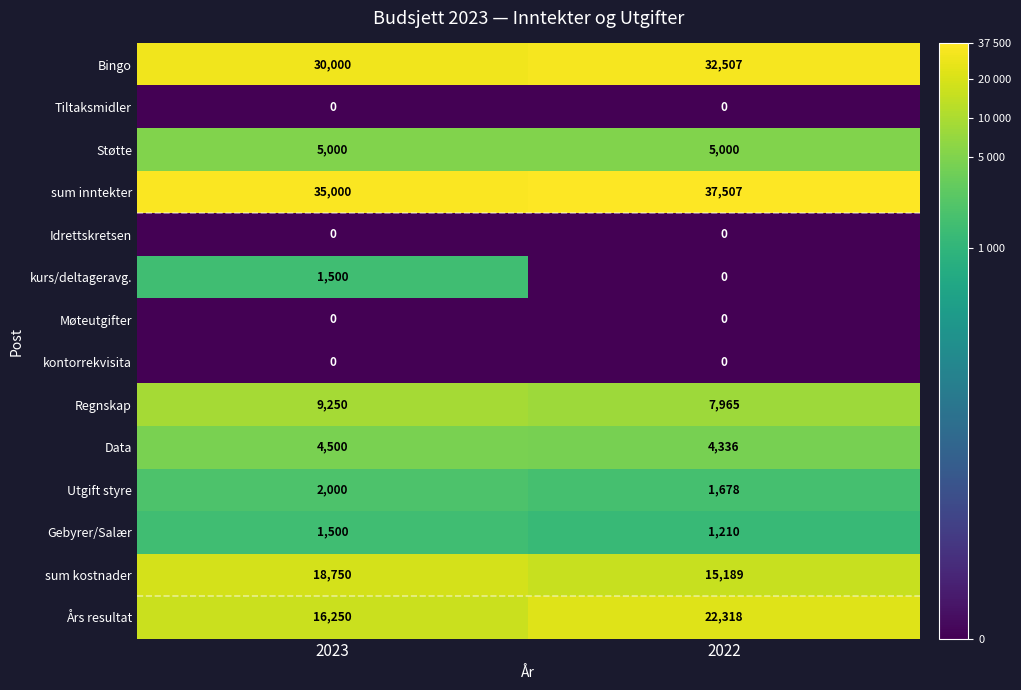

Reading right to left, transcribe all the data shown in this chart.

Bingo: 32507	30000
Tiltaksmidler: 0	0
Støtte: 5000	5000
sum inntekter: 37507	35000
Idrettskretsen: 0	0
kurs/deltageravg.: 0	1500
Møteutgifter: 0	0
kontorrekvisita: 0	0
Regnskap: 7965	9250
Data: 4336	4500
Utgift styre: 1678	2000
Gebyrer/Salær: 1210	1500
sum kostnader: 15189	18750
Års resultat: 22318	16250